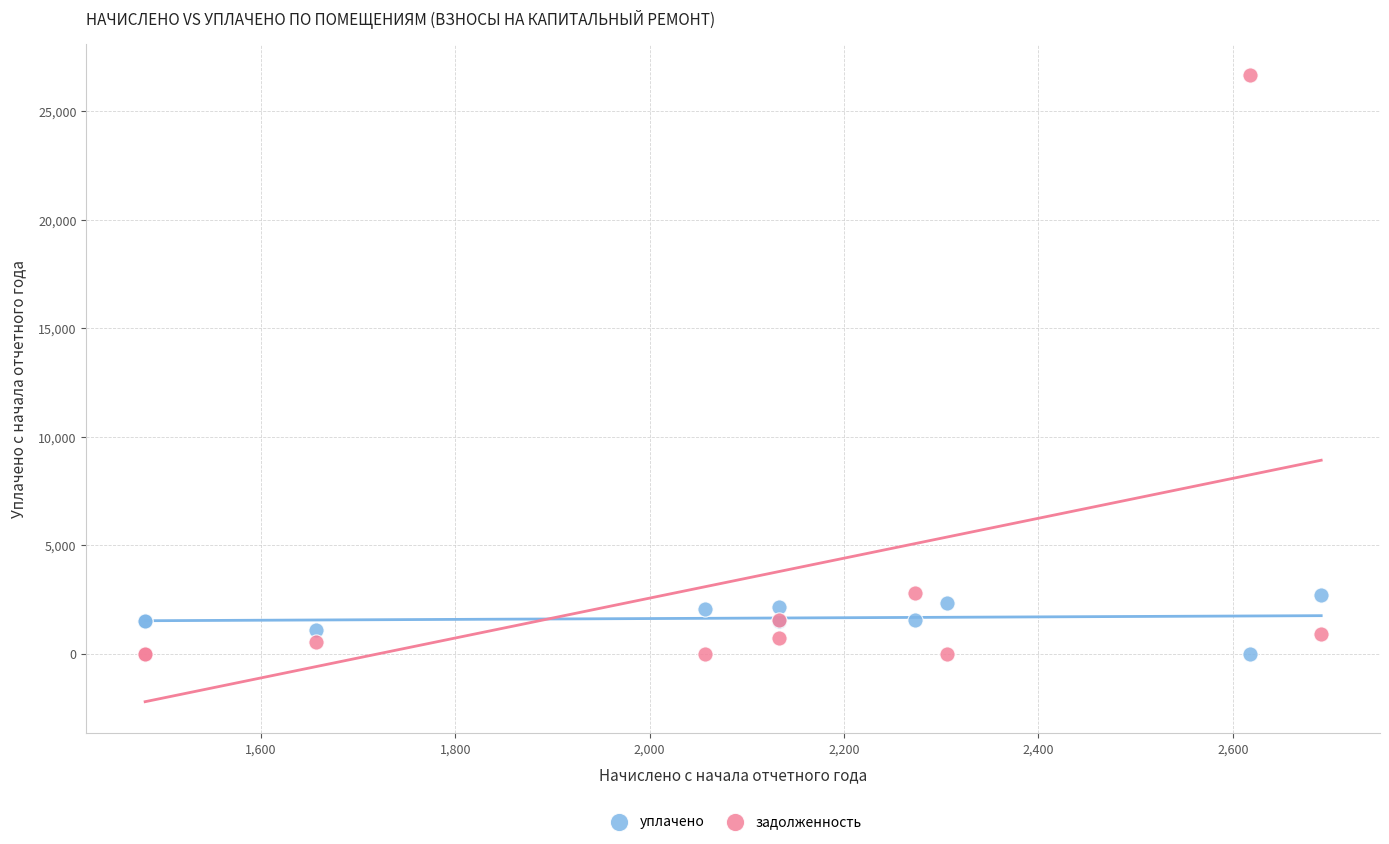

Which series has the largest Y range (max minus min)?

задолженность